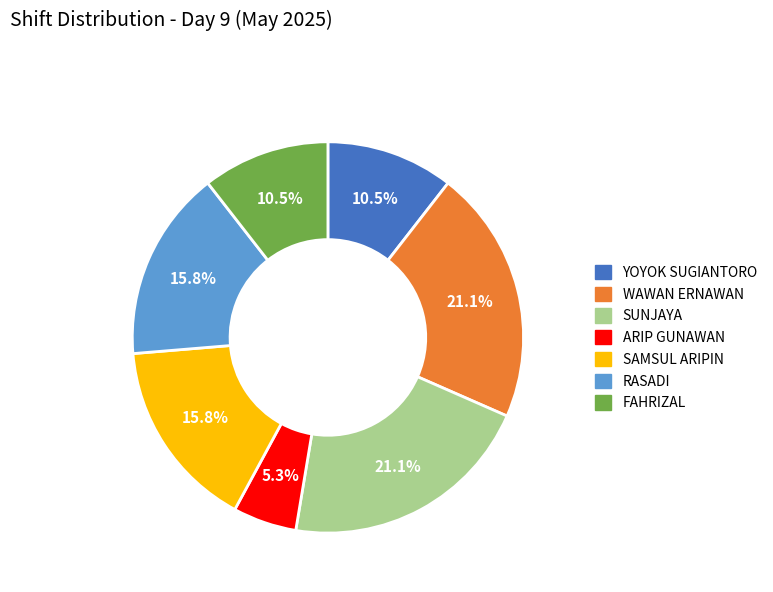

To the nearest percent, what percentage of the pie is SUNJAYA?

21%